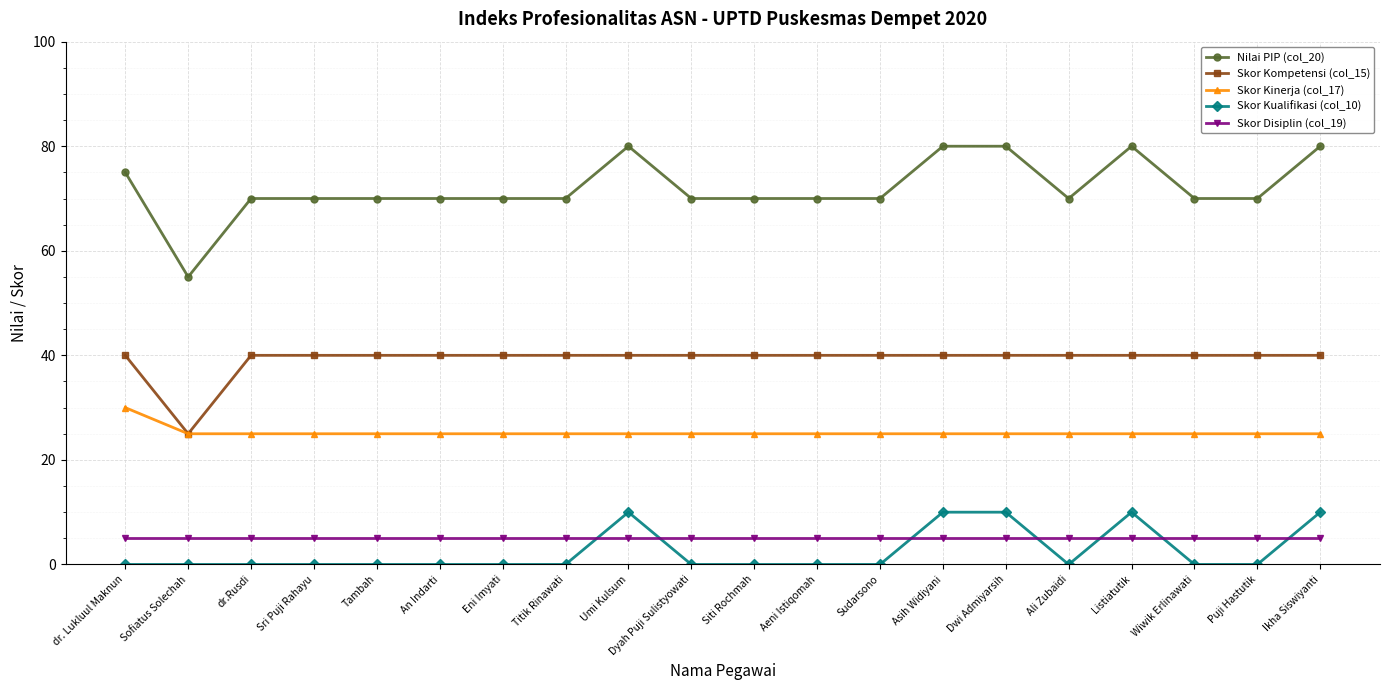

Rank the series at Dwi Admiyarsih from lowest to highest value.

Skor Disiplin (col_19), Skor Kualifikasi (col_10), Skor Kinerja (col_17), Skor Kompetensi (col_15), Nilai PIP (col_20)